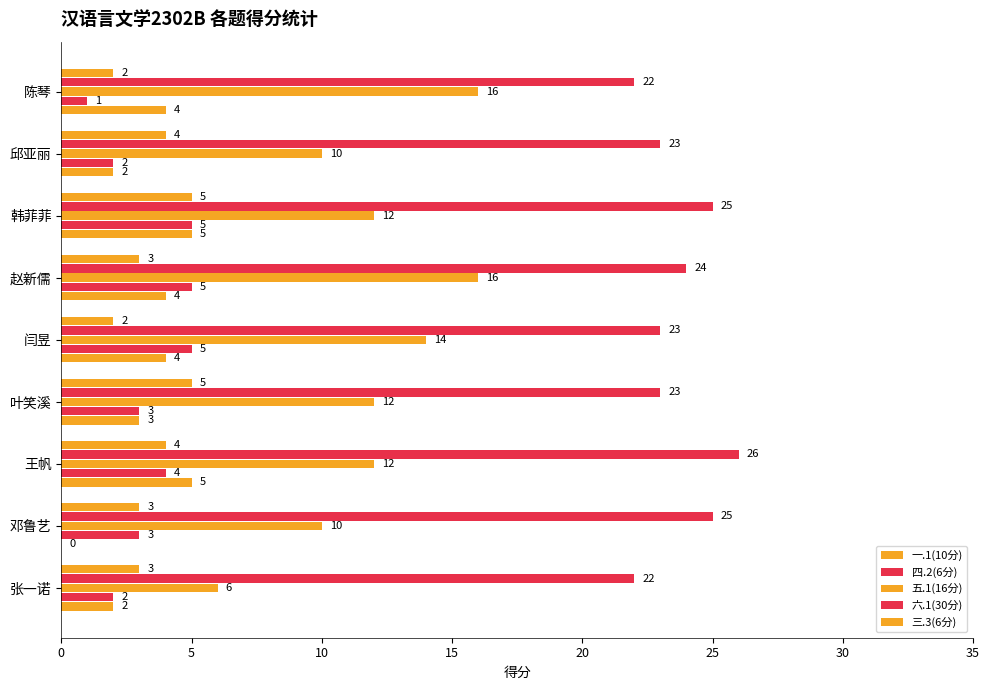

How many values in 一.1(10分) are above zero?

8